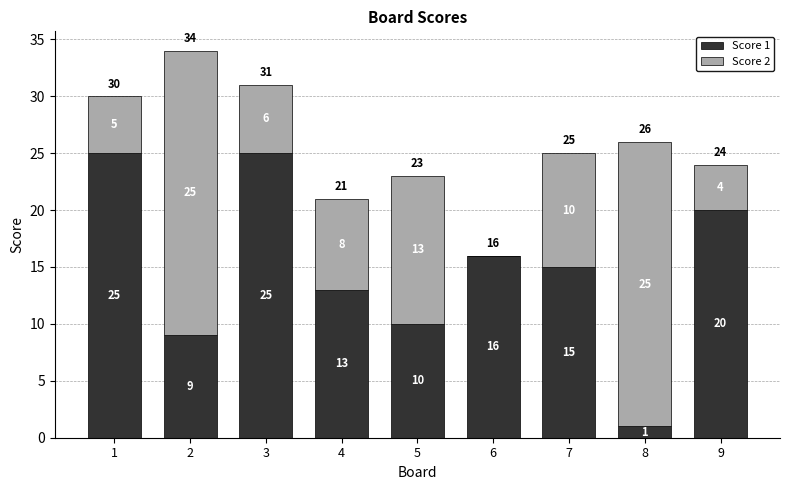

Reading left to right, transcribe the values for Score 1.

1=25	2=9	3=25	4=13	5=10	6=16	7=15	8=1	9=20